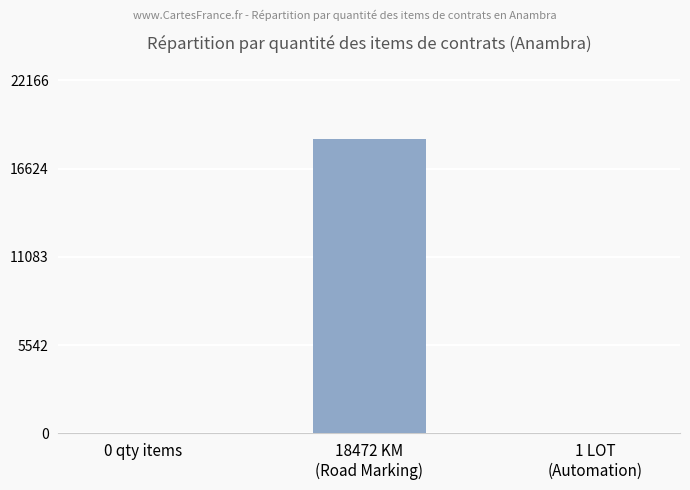

Are the bars grouped side by side (vs. stacked)?

No